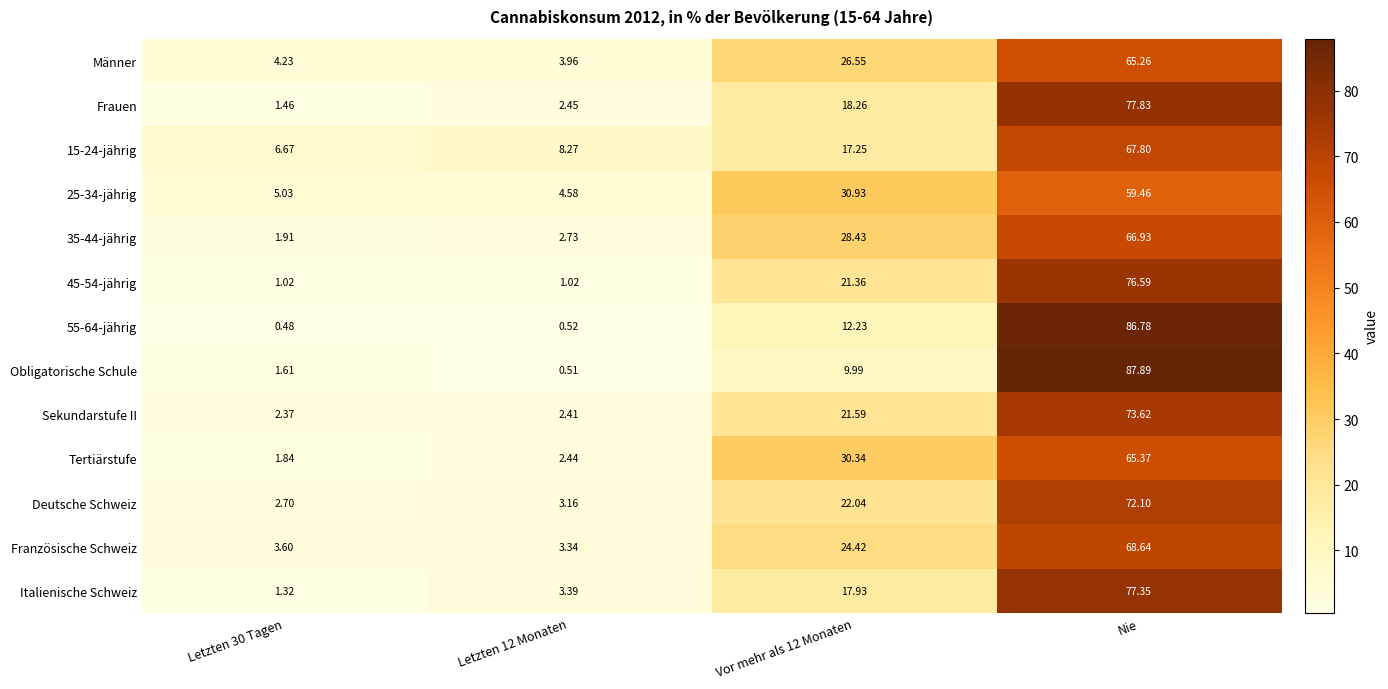

Which category has the lowest value across all series?

Letzten 30 Tagen